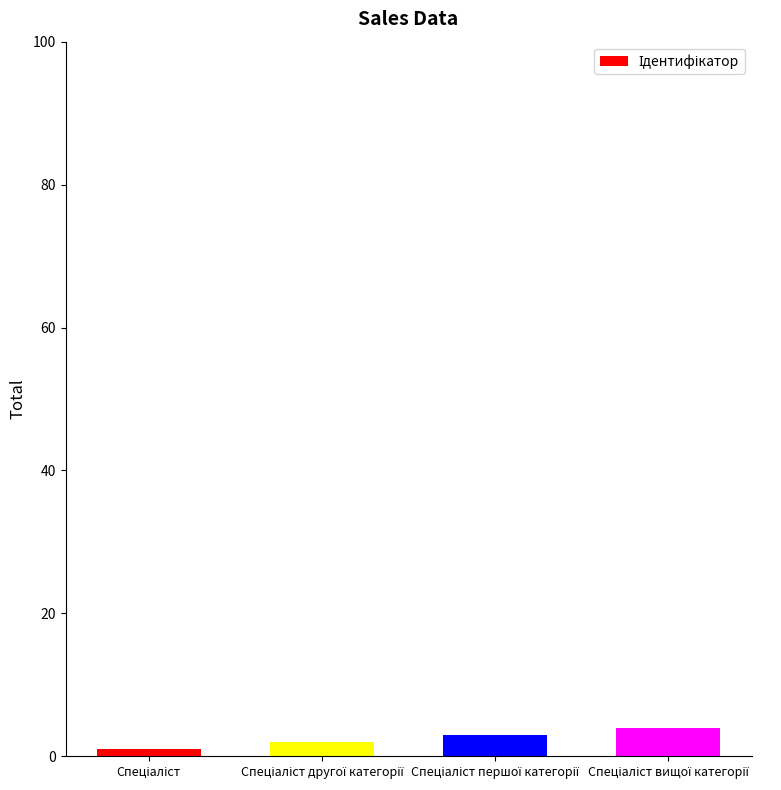

What is the difference between the maximum and minimum values?

3